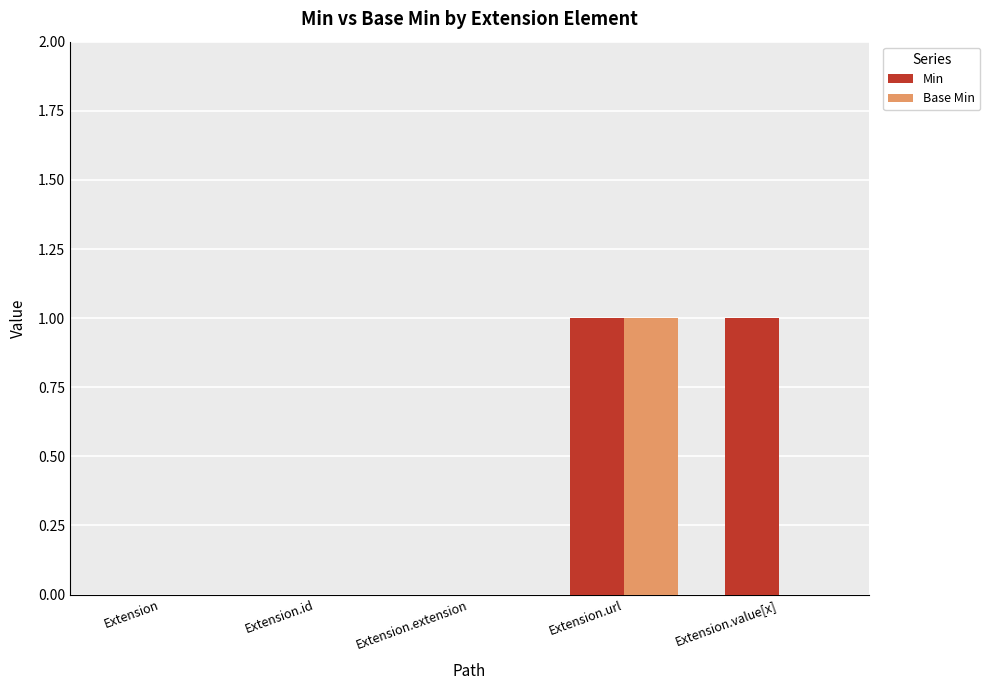

Which series has the largest total across all categories?

Min